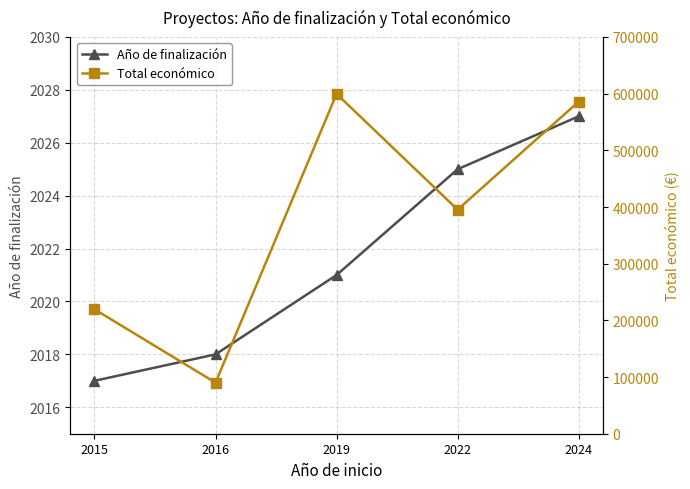

At which label does Año de finalización first exceed 2021?

2022